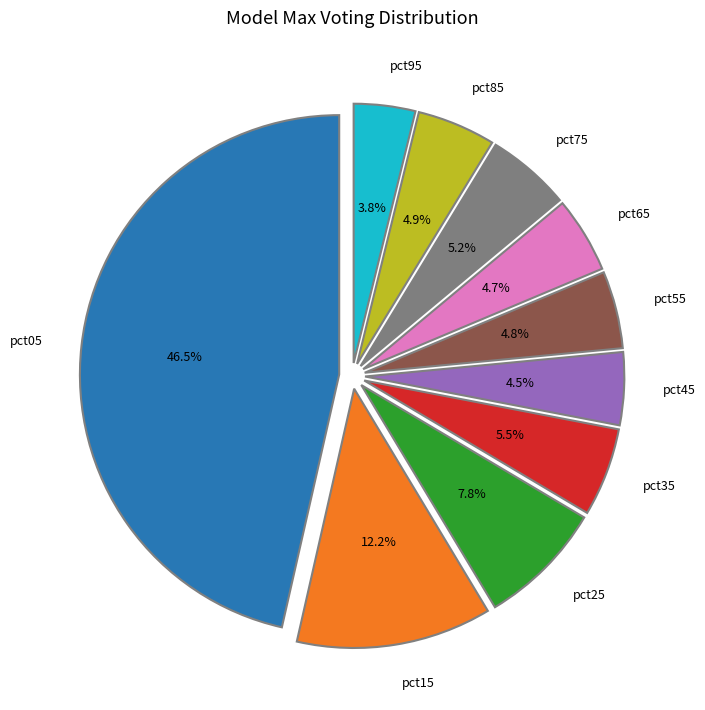

To the nearest percent, what percentage of the pie is pct95?

4%